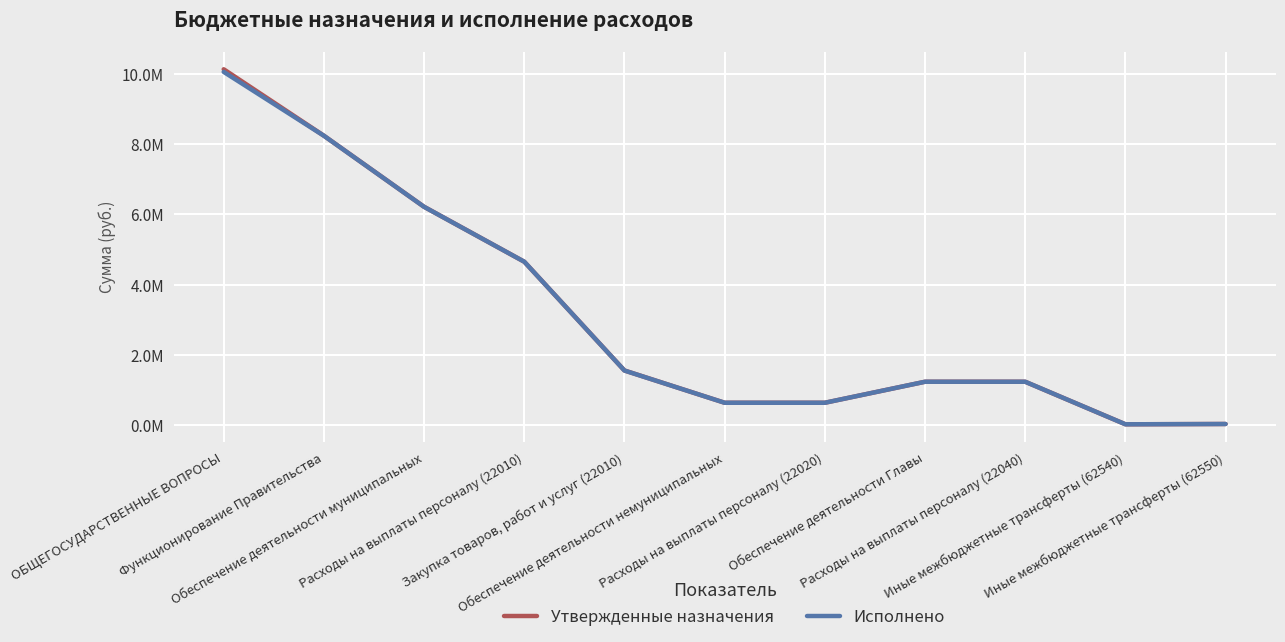

At which label does Утвержденные назначения first exceed 1236991?

ОБЩЕГОСУДАРСТВЕННЫЕ ВОПРОСЫ